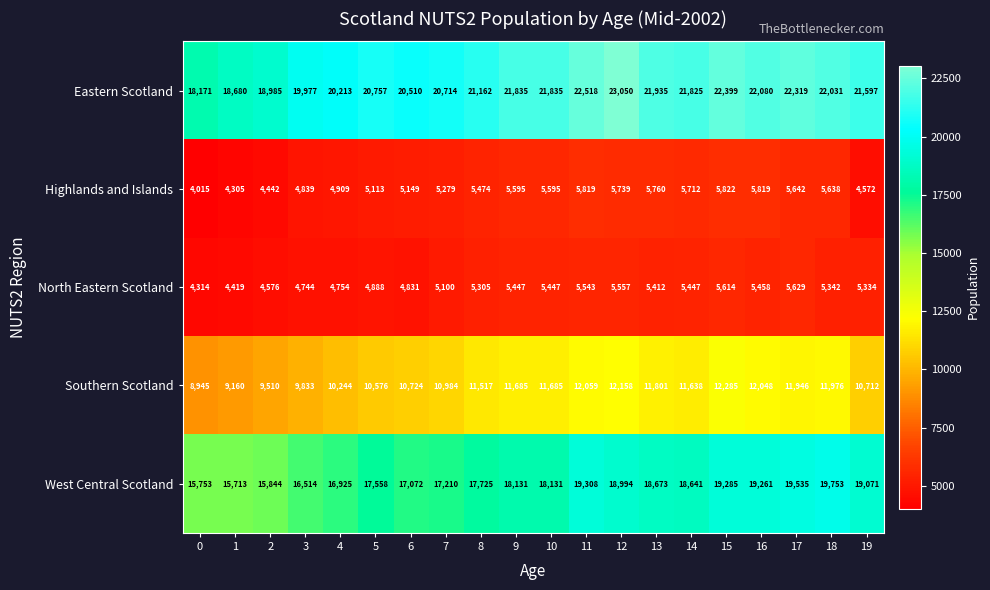

Count the number of categories in the chart.

20